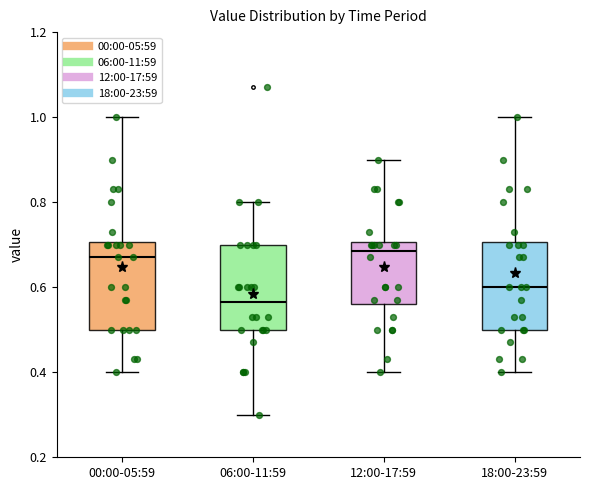

Reading left to right, read every box against the y-axis: the position of its median line, the range the box covers, and the ends of its whiskers. The values are not printed on the chart, so give them approximately, as read against the axis.

00:00-05:59: median 0.68, box 0.50 to 0.70, whiskers 0.40 to 1.00
06:00-11:59: median 0.56, box 0.50 to 0.70, whiskers 0.30 to 0.80
12:00-17:59: median 0.68, box 0.56 to 0.70, whiskers 0.40 to 0.90
18:00-23:59: median 0.60, box 0.50 to 0.70, whiskers 0.40 to 1.00